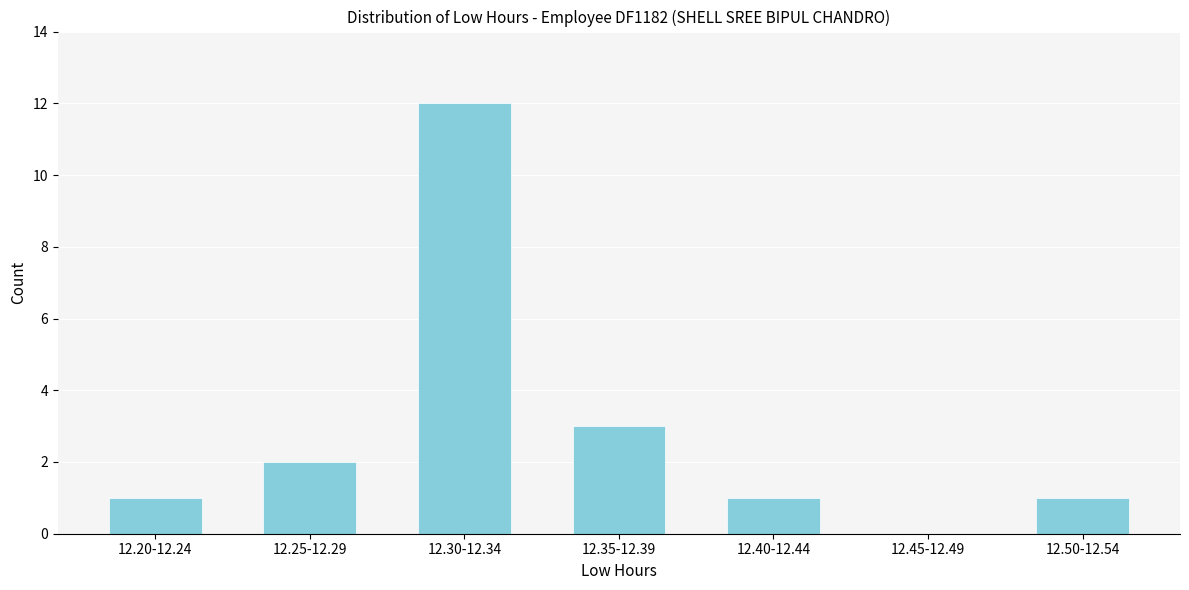

Reading right to left, list all the values displayed in this chart.

12.50-12.54=1	12.45-12.49=0	12.40-12.44=1	12.35-12.39=3	12.30-12.34=12	12.25-12.29=2	12.20-12.24=1